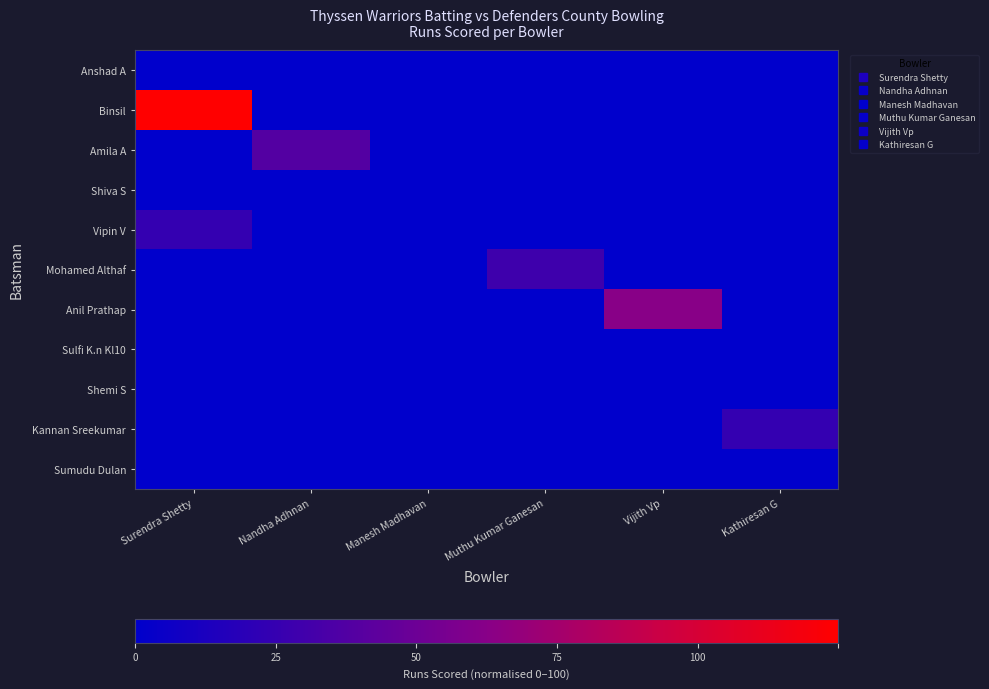

Reading left to right, extract all data points from this chart.

Anshad A: Surendra Shetty=0.0	Nandha Adhnan=0.0	Manesh Madhavan=0.0	Muthu Kumar Ganesan=0.0	Vijith Vp=0.0	Kathiresan G=0.0
Binsil: Surendra Shetty=100.0	Nandha Adhnan=0.0	Manesh Madhavan=0.0	Muthu Kumar Ganesan=0.0	Vijith Vp=0.0	Kathiresan G=0.0
Amila A: Surendra Shetty=0.0	Nandha Adhnan=30.8	Manesh Madhavan=0.0	Muthu Kumar Ganesan=0.0	Vijith Vp=0.0	Kathiresan G=0.0
Shiva S: Surendra Shetty=0.0	Nandha Adhnan=0.0	Manesh Madhavan=0.0	Muthu Kumar Ganesan=0.0	Vijith Vp=0.0	Kathiresan G=0.0
Vipin V: Surendra Shetty=19.2	Nandha Adhnan=0.0	Manesh Madhavan=0.0	Muthu Kumar Ganesan=0.0	Vijith Vp=0.0	Kathiresan G=0.0
Mohamed Althaf: Surendra Shetty=0.0	Nandha Adhnan=0.0	Manesh Madhavan=0.0	Muthu Kumar Ganesan=23.1	Vijith Vp=0.0	Kathiresan G=0.0
Anil Prathap: Surendra Shetty=0.0	Nandha Adhnan=0.0	Manesh Madhavan=0.0	Muthu Kumar Ganesan=0.0	Vijith Vp=50.0	Kathiresan G=0.0
Sulfi K.n Kl10: Surendra Shetty=0.0	Nandha Adhnan=0.0	Manesh Madhavan=0.0	Muthu Kumar Ganesan=0.0	Vijith Vp=0.0	Kathiresan G=0.0
Shemi S: Surendra Shetty=0.0	Nandha Adhnan=0.0	Manesh Madhavan=0.0	Muthu Kumar Ganesan=0.0	Vijith Vp=0.0	Kathiresan G=0.0
Kannan Sreekumar: Surendra Shetty=0.0	Nandha Adhnan=0.0	Manesh Madhavan=0.0	Muthu Kumar Ganesan=0.0	Vijith Vp=0.0	Kathiresan G=19.2
Sumudu Dulan: Surendra Shetty=0.0	Nandha Adhnan=0.0	Manesh Madhavan=0.0	Muthu Kumar Ganesan=0.0	Vijith Vp=0.0	Kathiresan G=0.0